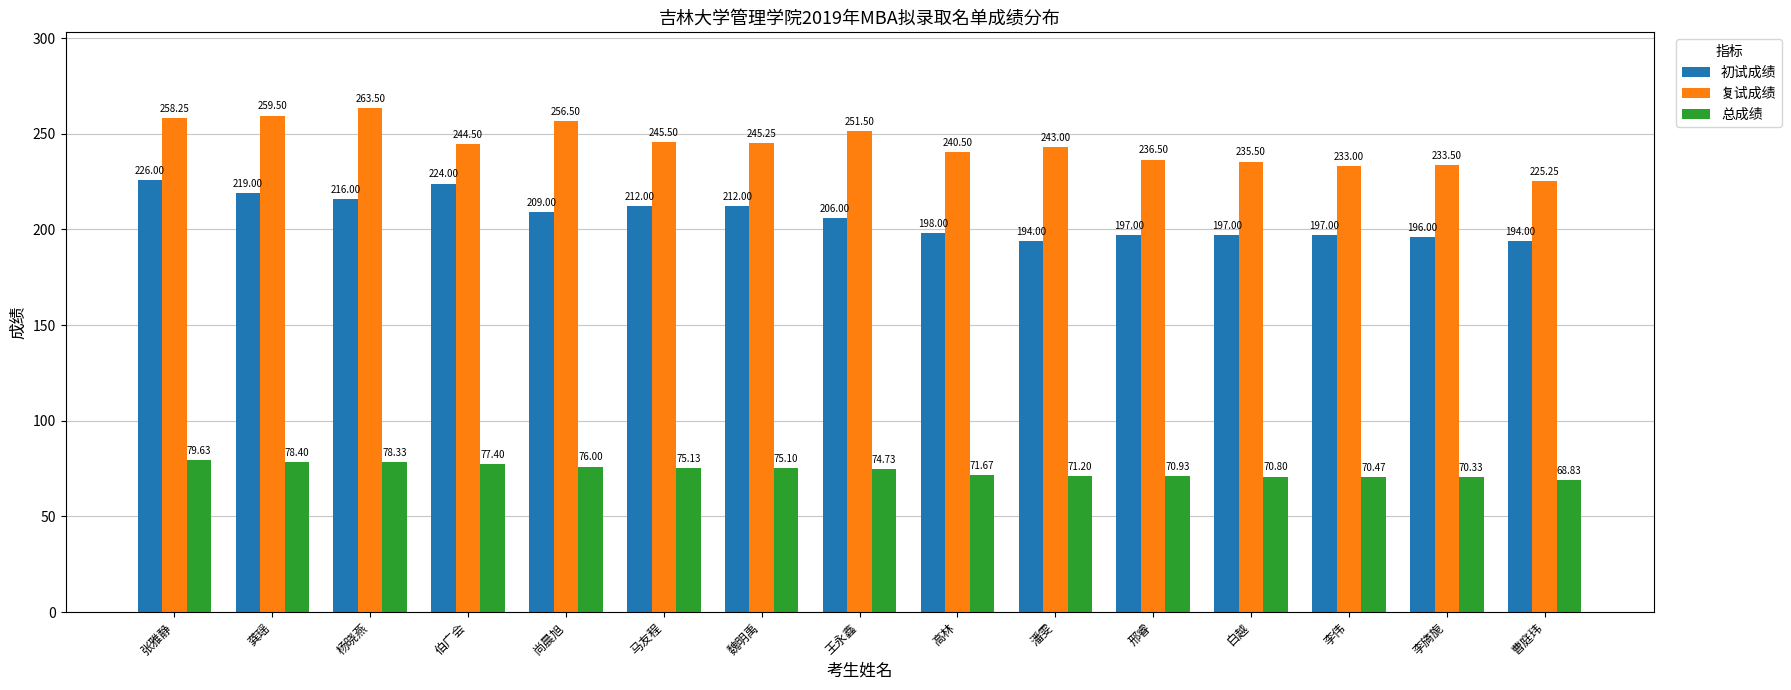

List the series in order of their peak value, lowest first.

总成绩, 初试成绩, 复试成绩